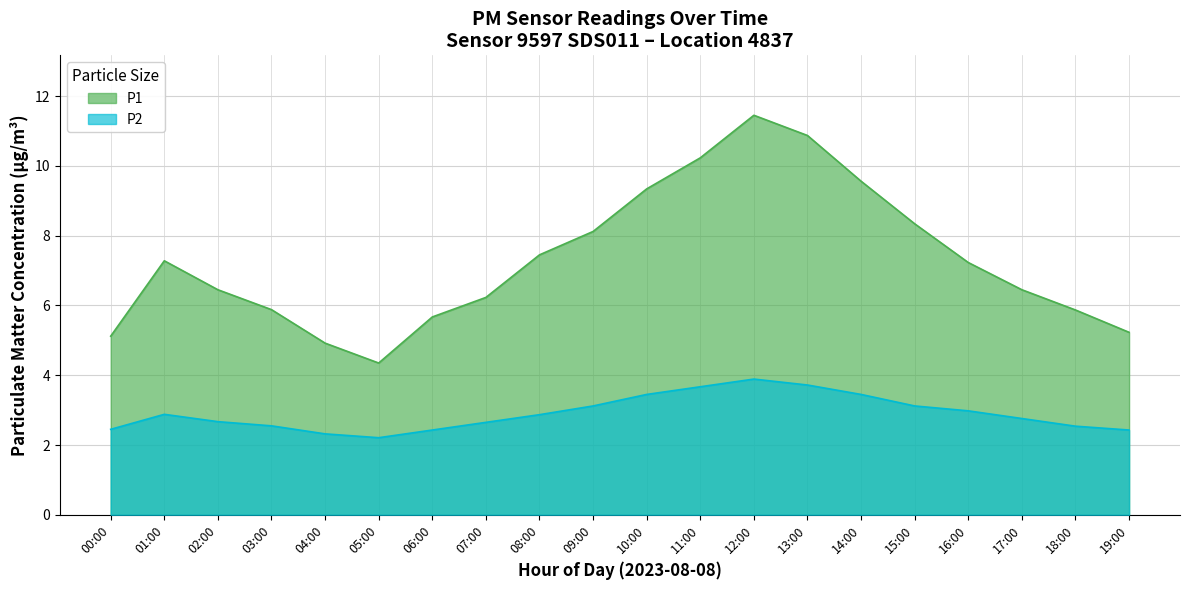

Which series has the widest spread of values?

P1